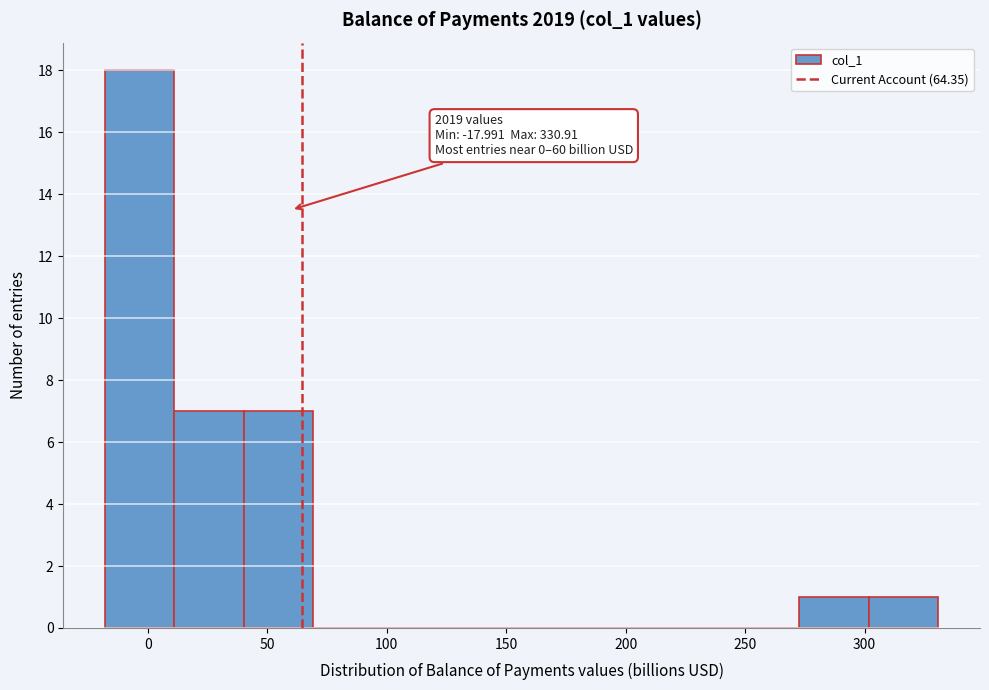

Over which range of the x-axis is the bar tallest?

-20 to 10